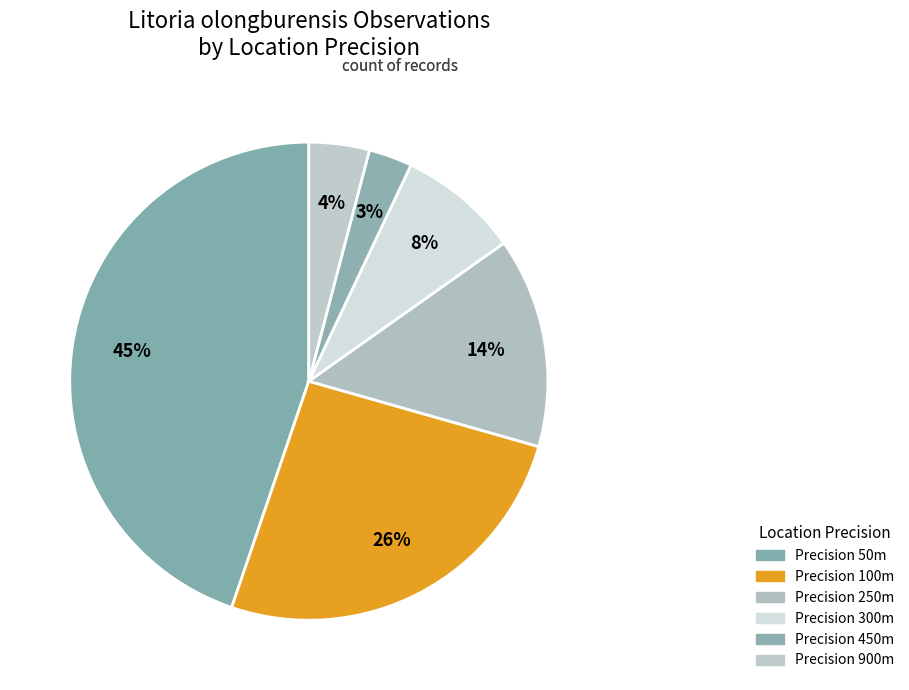

How many slices are in this pie chart?

6